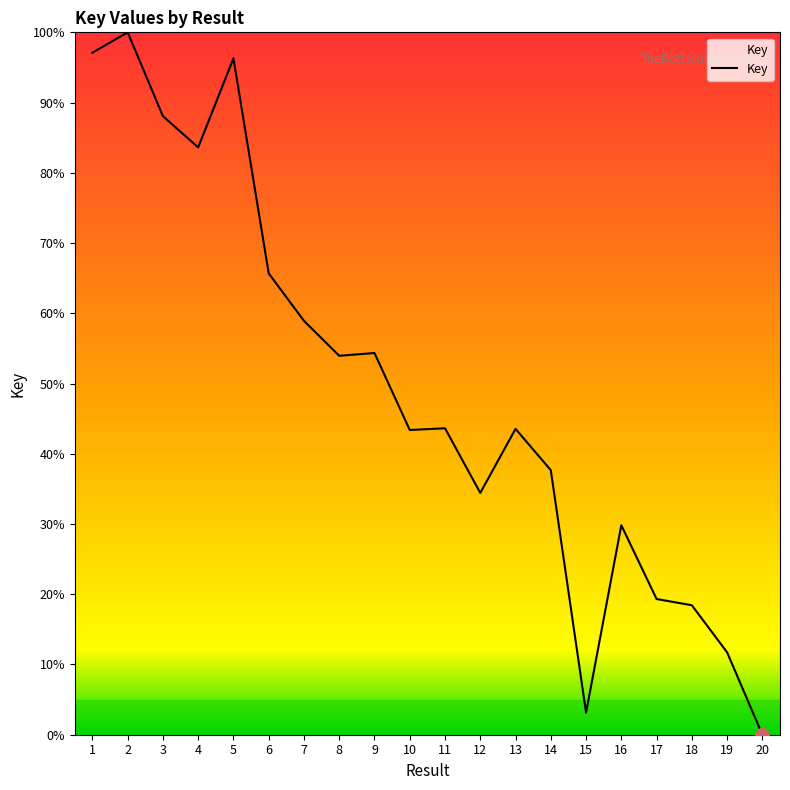

What is the difference between the maximum and minimum values?

100.0